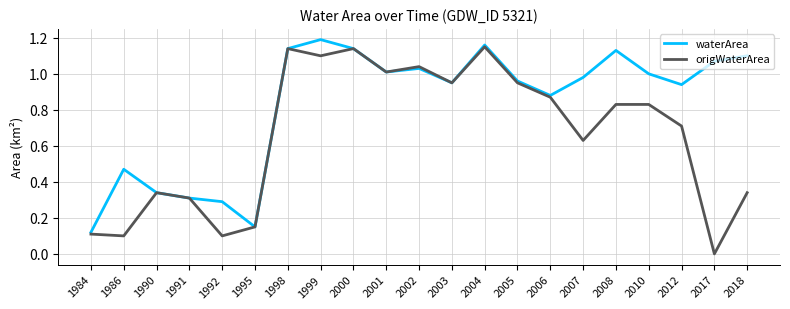

What is the sum of all waterArea values?

17.4